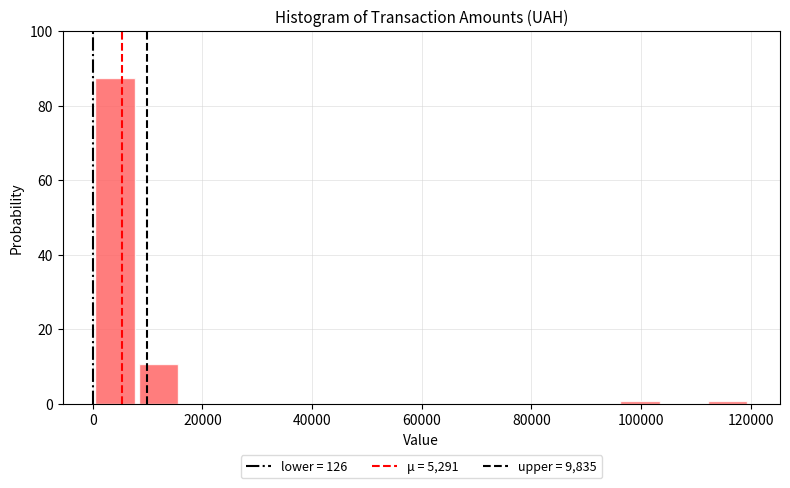

Read against the x-axis, roughly where is the centre of the tallest bar?

4000